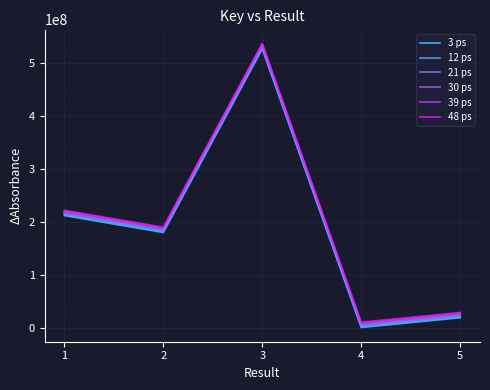

What is the difference between the second highest and second lowest values in the 30 ps series?

192912558